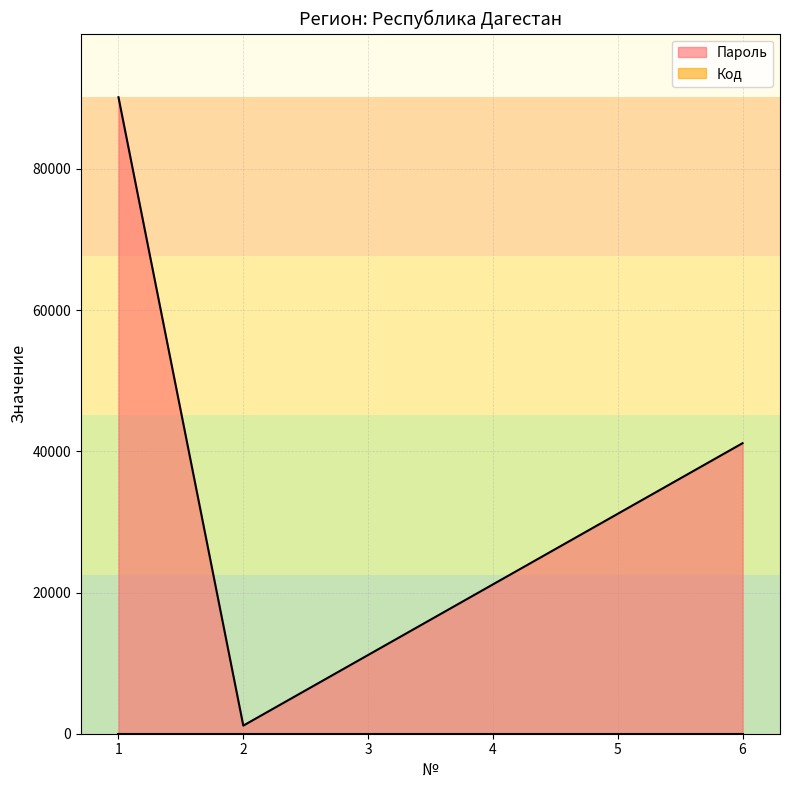

What is the minimum value shown in the chart?

1150